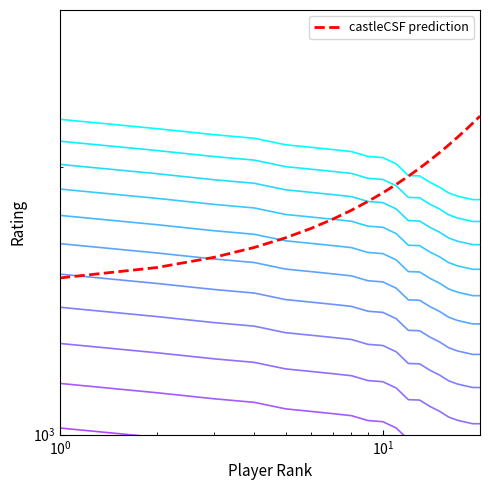

How many values are below 1484?

10